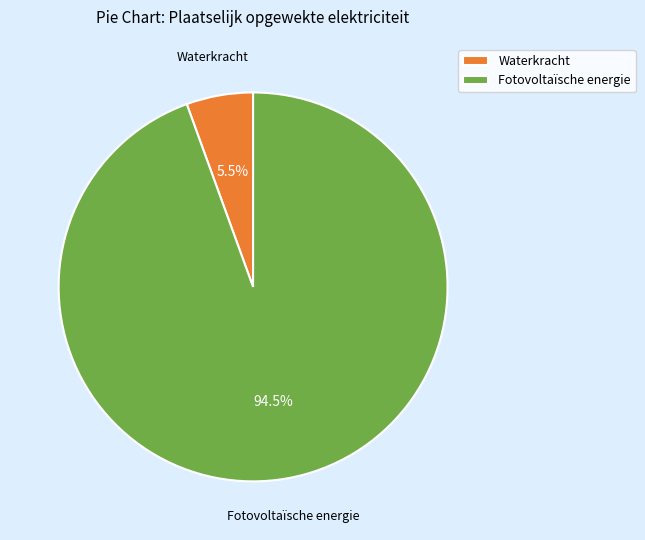

Count the number of slices in the pie.

2